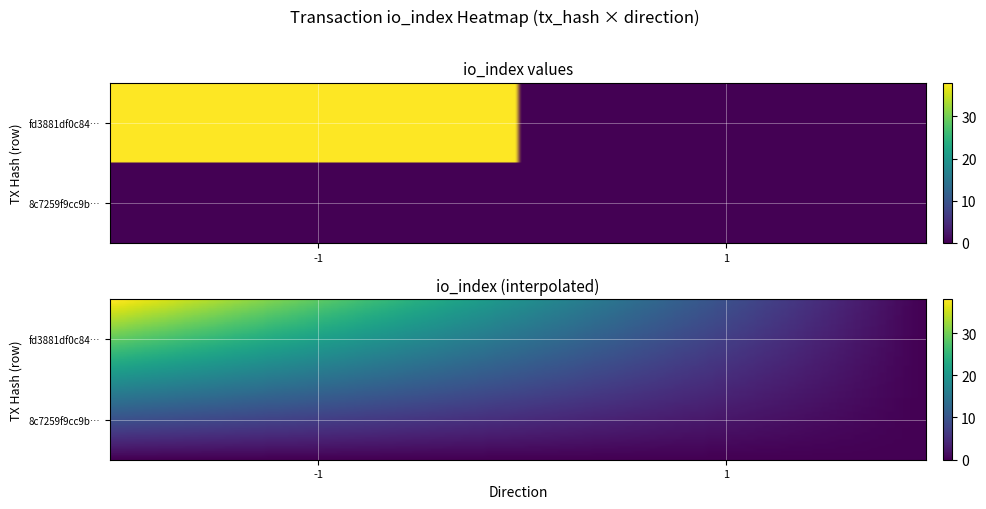

Which series changed the most between -1 and 1?

fd3881df0c84b27fc71a1fbb48cc0c81b80ba32